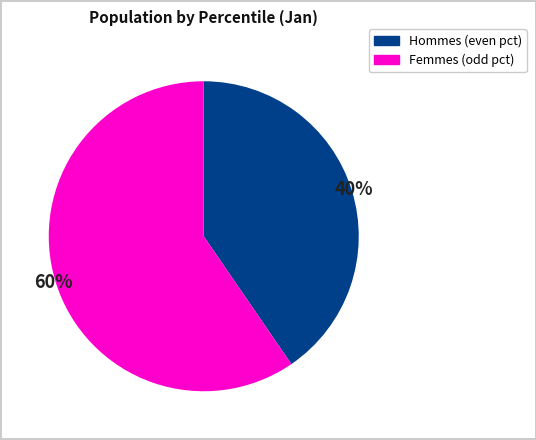

Is there any slice that represents more than half of the pie?

Yes